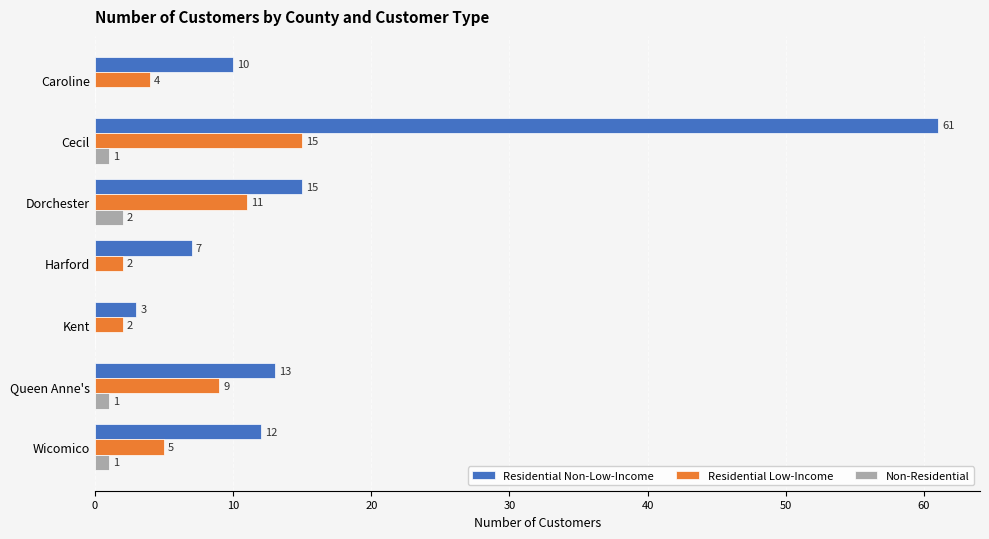

The Residential Non-Low-Income series shows 3 at Harford. True or false?

False